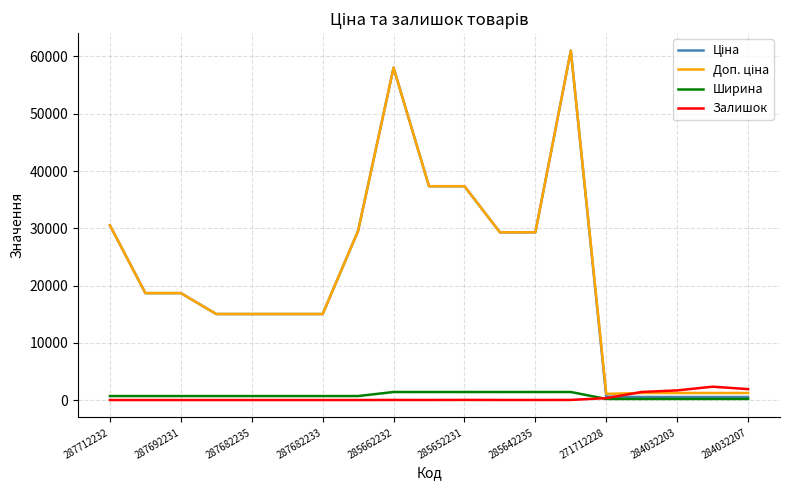

Is this an area chart (filled region under the line)?

No